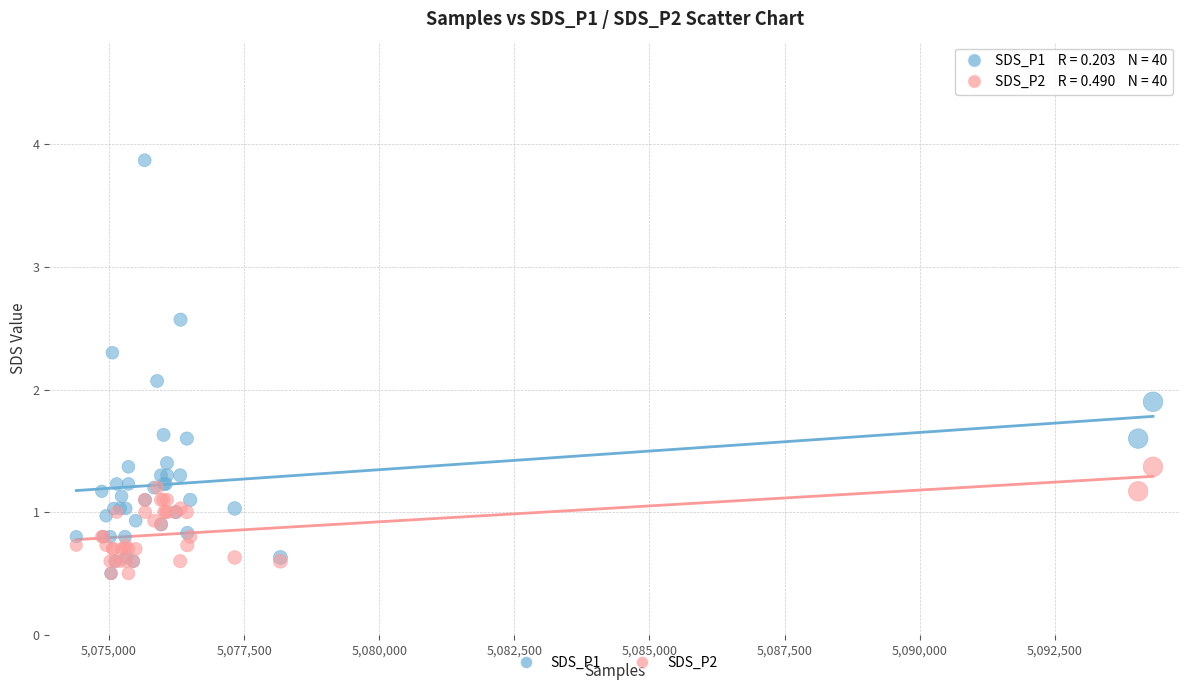

Which series has the largest Y range (max minus min)?

SDS_P1